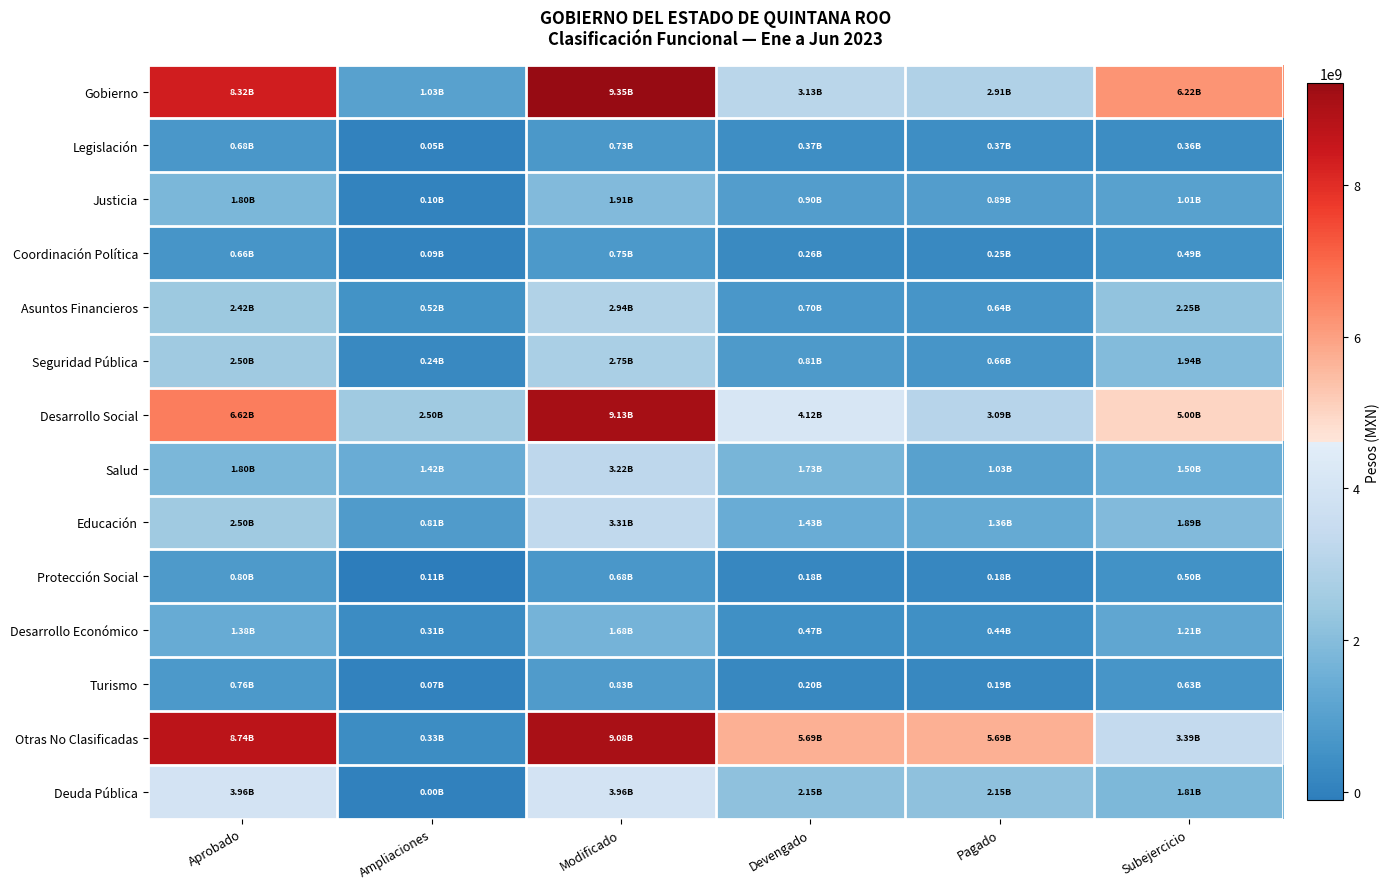

Reading right to left, what are all the values shown in this chart?

Gobierno: Subejercicio=6218198671.9	Pagado=2914767006.8	Devengado=3128354271.6	Modificado=9346552943.5	Ampliaciones=1030559765.5	Aprobado=8315993178.0
Legislación: Subejercicio=357097695.0	Pagado=368532424.0	Devengado=368532424.0	Modificado=725630119.0	Ampliaciones=49085500.0	Aprobado=676544619.0
Justicia: Subejercicio=1011649399.1	Pagado=894114354.9	Devengado=896245614.2	Modificado=1907895013.3	Ampliaciones=104354745.3	Aprobado=1803540268.0
Coordinación Política: Subejercicio=488731973.7	Pagado=253693842.5	Devengado=259803798.9	Modificado=748535772.7	Ampliaciones=90456867.7	Aprobado=658078905.0
Asuntos Financieros: Subejercicio=2245844661.9	Pagado=642348839.5	Devengado=696392696.4	Modificado=2942237358.3	Ampliaciones=524049006.3	Aprobado=2418188352.0
Seguridad Pública: Subejercicio=1939505254.1	Pagado=658100774.8	Devengado=807443078.2	Modificado=2746948332.3	Ampliaciones=244698693.3	Aprobado=2502249639.0
Desarrollo Social: Subejercicio=5004890553.2	Pagado=3094234353.1	Devengado=4121746009.4	Modificado=9126636562.6	Ampliaciones=2503237415.6	Aprobado=6623399147.0
Salud: Subejercicio=1497294991.0	Pagado=1030194958.1	Devengado=1725337627.3	Modificado=3222632618.2	Ampliaciones=1424712846.2	Aprobado=1797919772.0
Educación: Subejercicio=1888240280.4	Pagado=1359031170.5	Devengado=1425615709.4	Modificado=3313855989.8	Ampliaciones=809308939.8	Aprobado=2504547050.0
Protección Social: Subejercicio=501387815.6	Pagado=178589256.9	Devengado=178965642.9	Modificado=680353458.5	Ampliaciones=-114832983.5	Aprobado=795186442.0
Desarrollo Económico: Subejercicio=1214290598.2	Pagado=442820386.6	Devengado=468428532.0	Modificado=1682719130.2	Ampliaciones=306748805.1	Aprobado=1375970325.0
Turismo: Subejercicio=629971001.0	Pagado=193492331.4	Devengado=197725035.0	Modificado=827696036.0	Ampliaciones=67590377.0	Aprobado=760105659.0
Otras No Clasificadas: Subejercicio=3389058280.0	Pagado=5689110414.3	Devengado=5689110414.3	Modificado=9078168694.3	Ampliaciones=333426323.3	Aprobado=8744742371.0
Deuda Pública: Subejercicio=1808149968.3	Pagado=2147100243.9	Devengado=2147100243.9	Modificado=3955250212.2	Ampliaciones=1975.2	Aprobado=3955248237.0